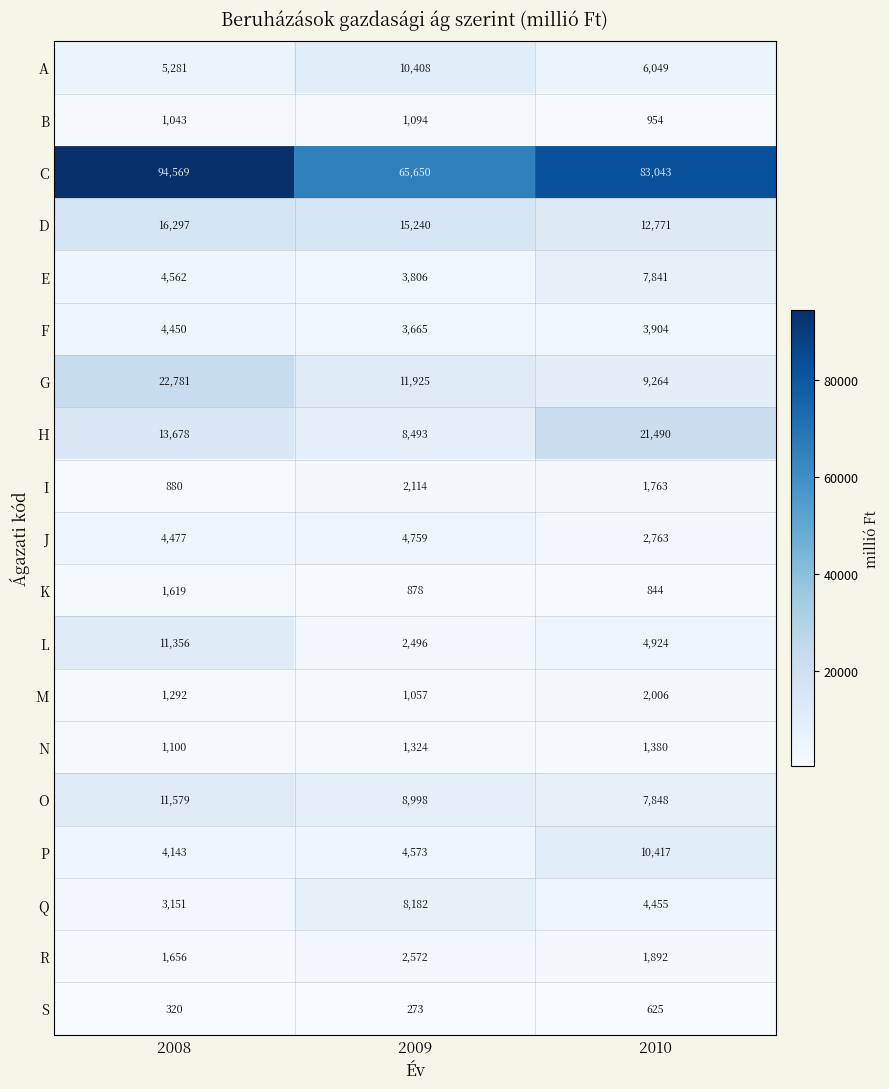

Which series changed the most between 2008 and 2009?

C